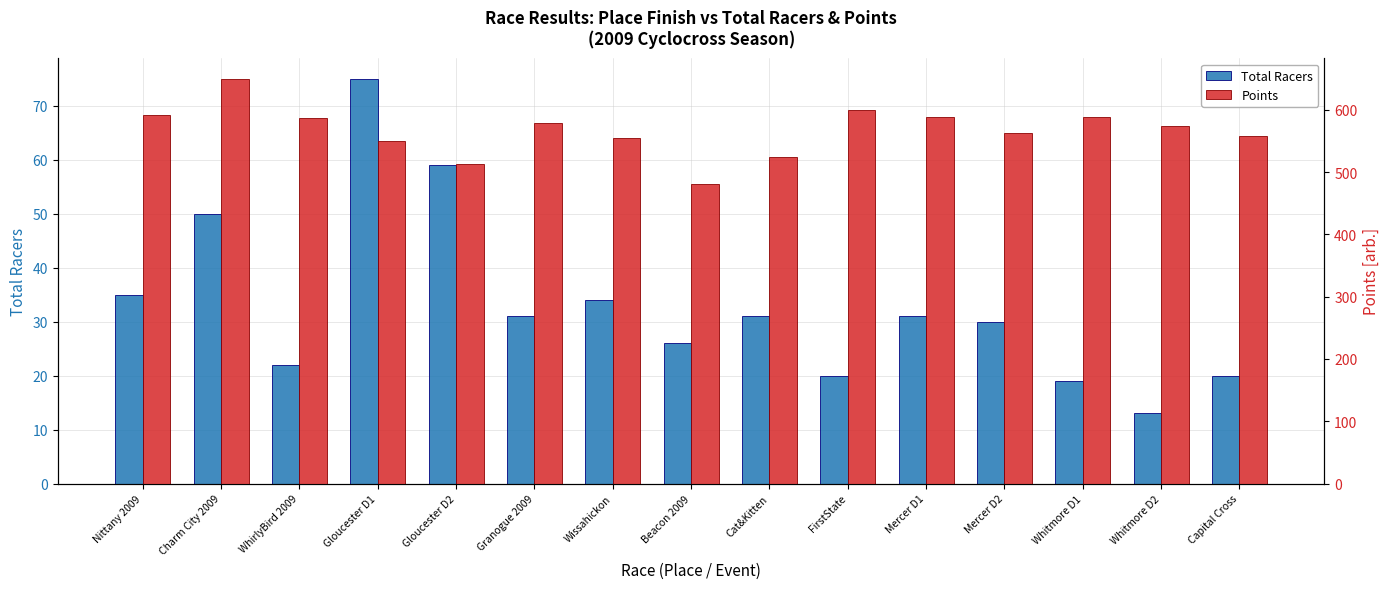

What is the sum of the Points values at Mercer D2 and Wissahickon?

1115.7